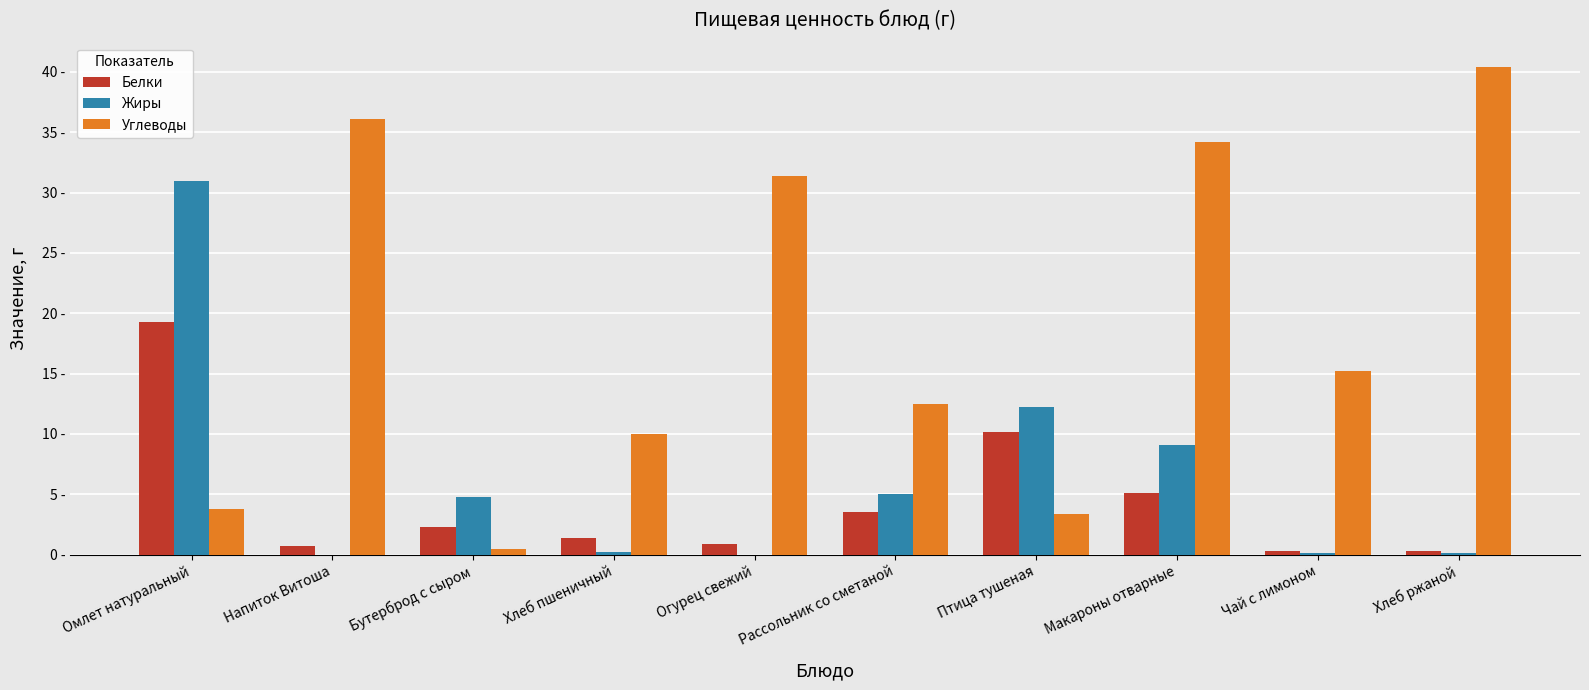

The value of Жиры at Напиток Витоша is 0.0. True or false?

True